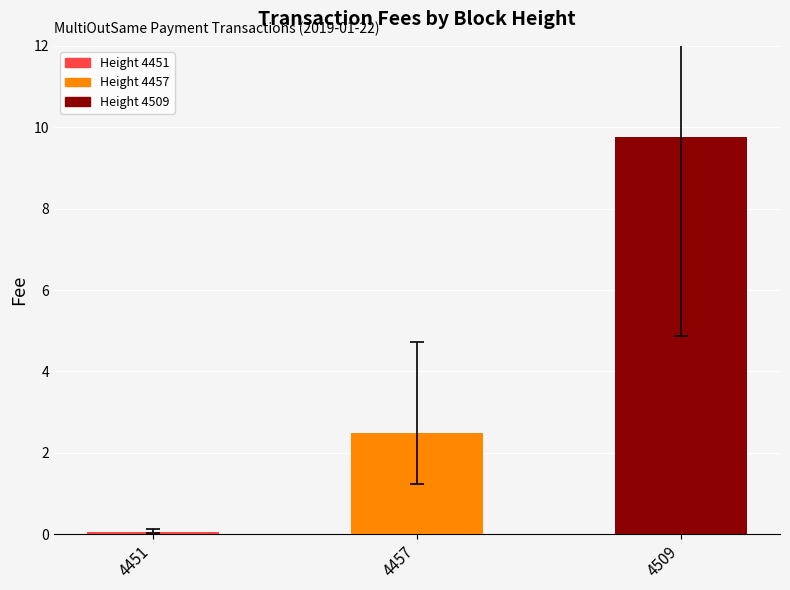

Does the chart contain stacked bars?

No